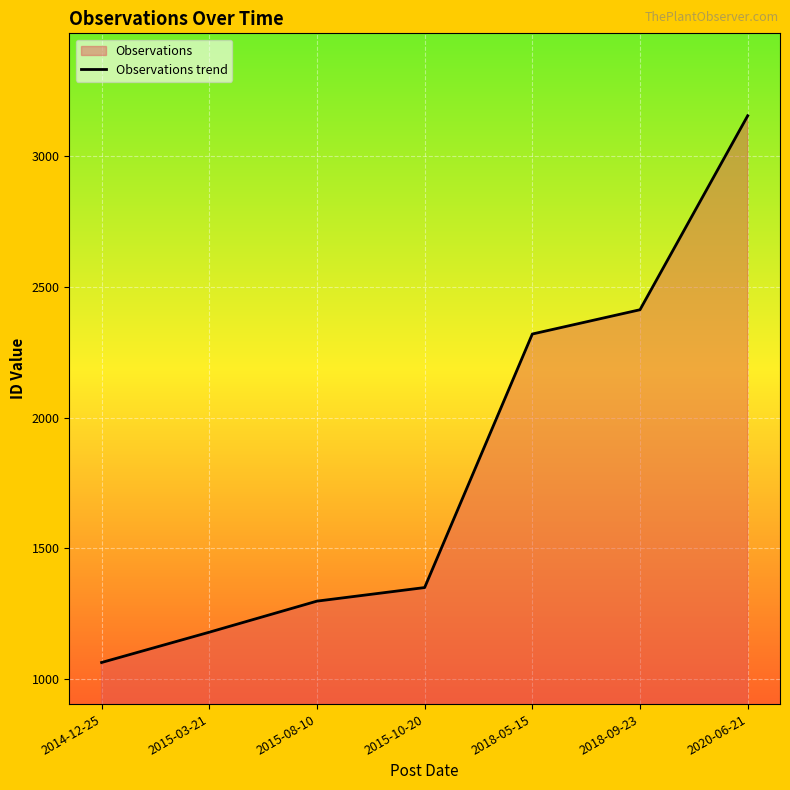

What is the average value?

1825